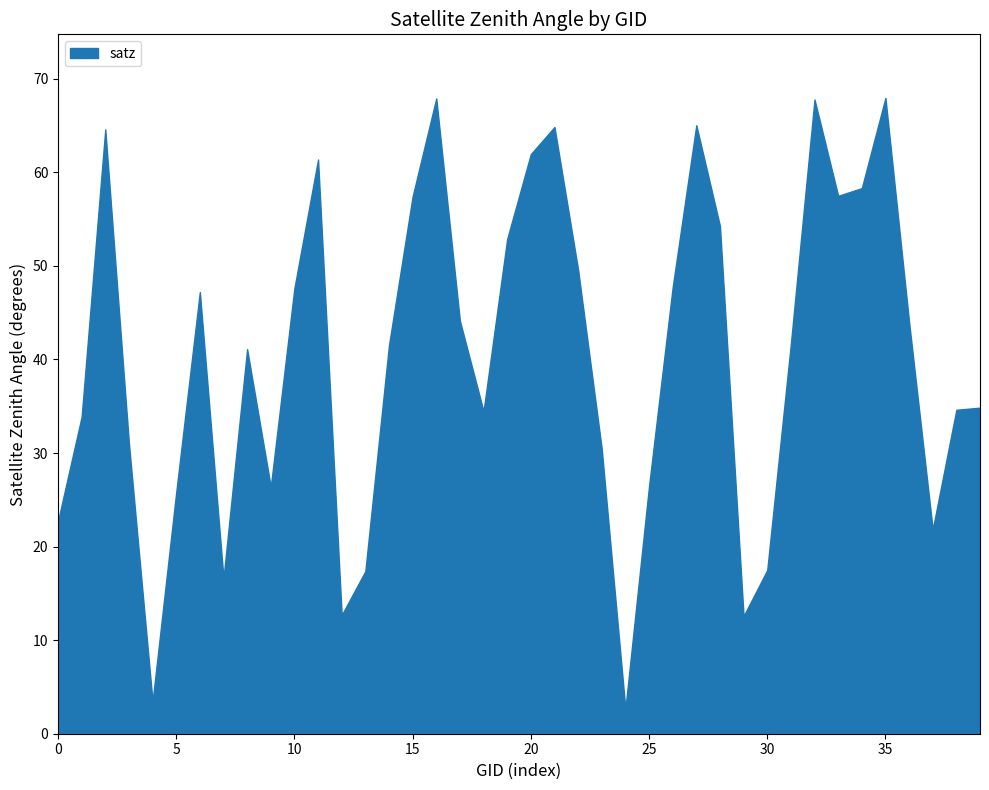

How many lines are shown in the chart?

1